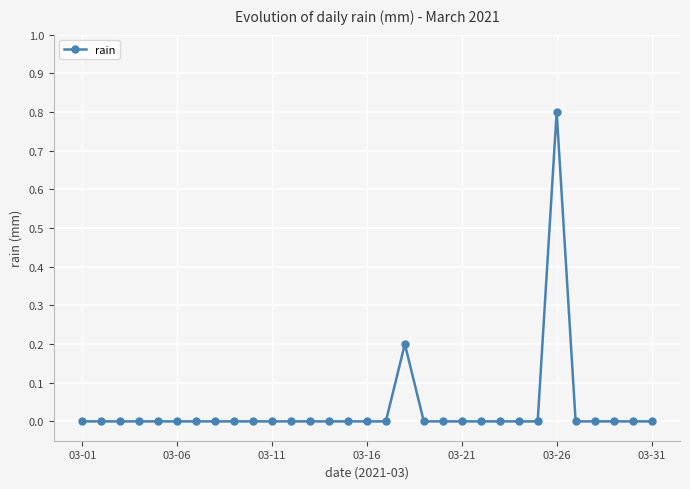

How many lines are shown in the chart?

1